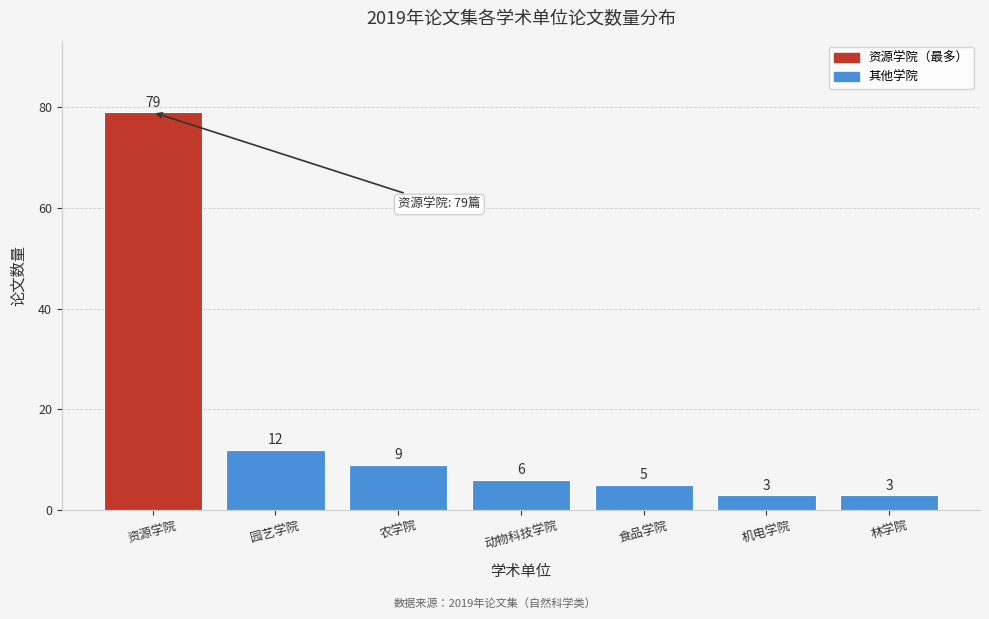

Reading left to right, what are all the values shown in this chart?

79	12	9	6	5	3	3